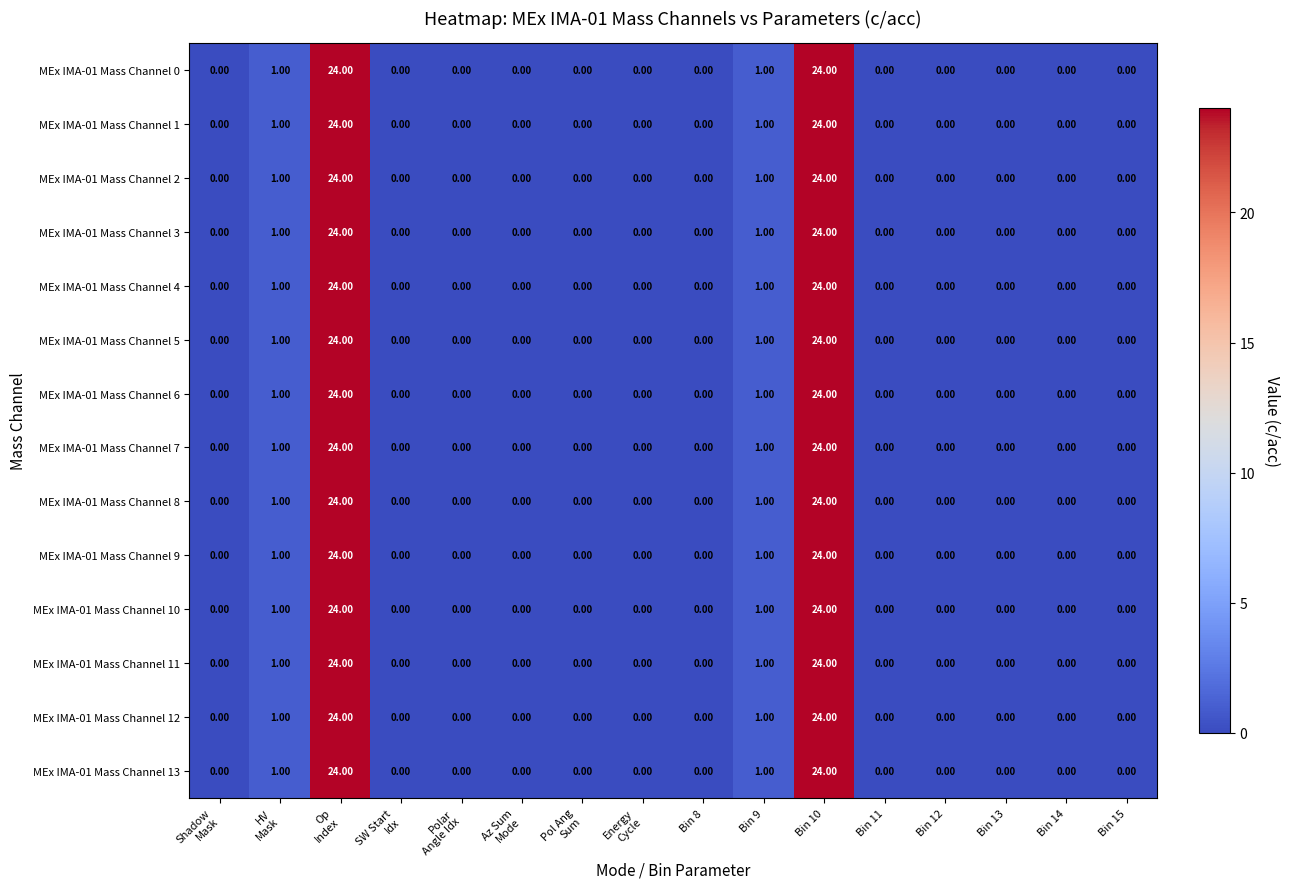

What is the sum of all MEx IMA-01 Mass Channel 2 values?

50